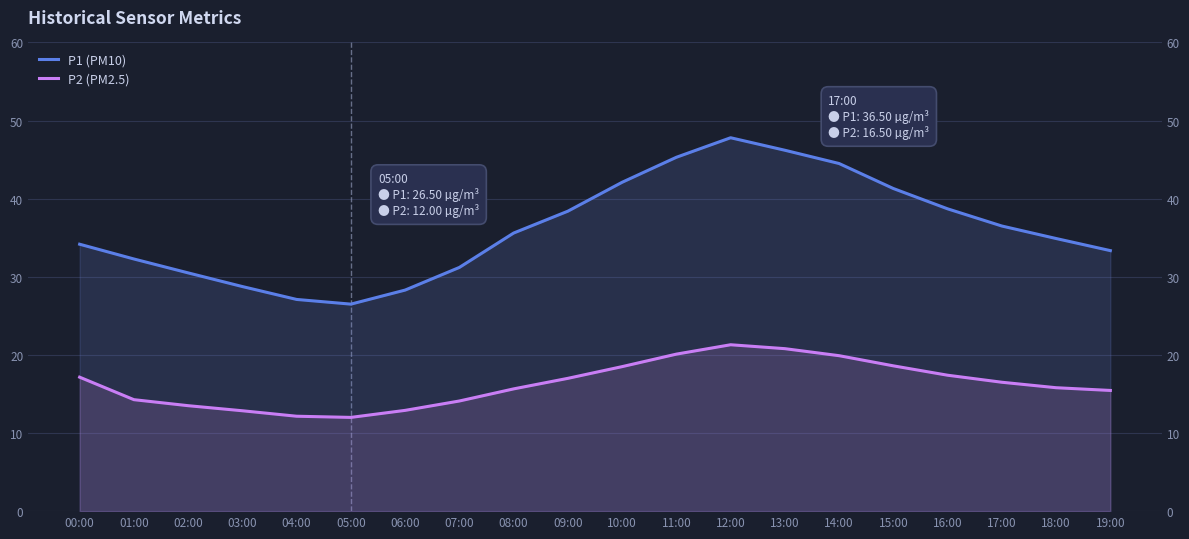

What is the value of the P1 point at the 19th from the left?

34.9